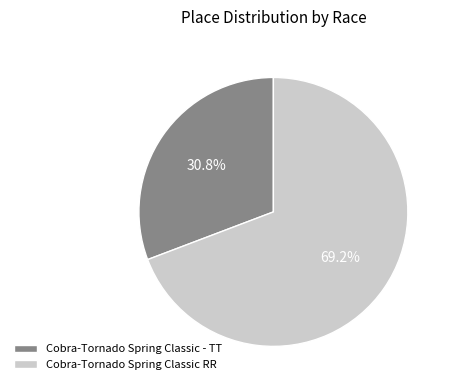

To the nearest percent, what is the average slice percentage?

50%